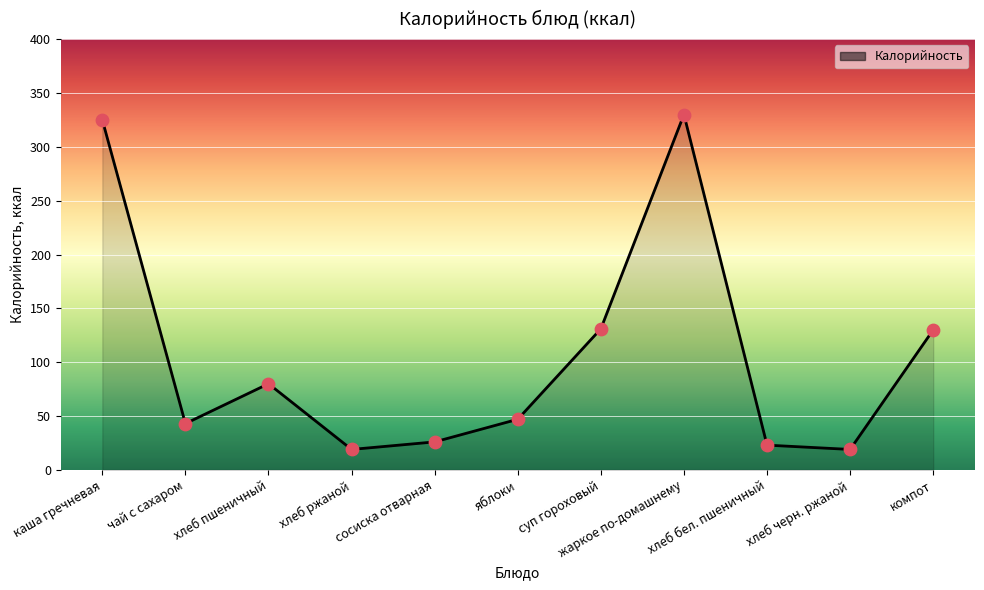

Between хлеб бел. пшеничный and хлеб ржаной, which is larger?

хлеб бел. пшеничный